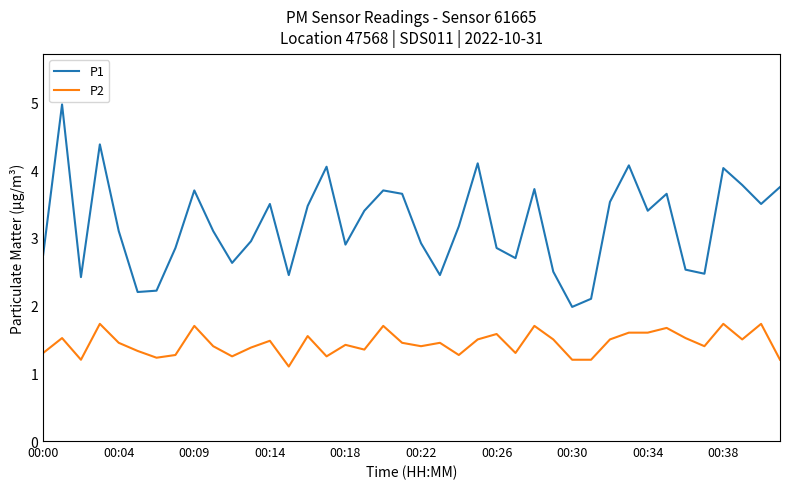

What is the minimum value for P2?

1.1